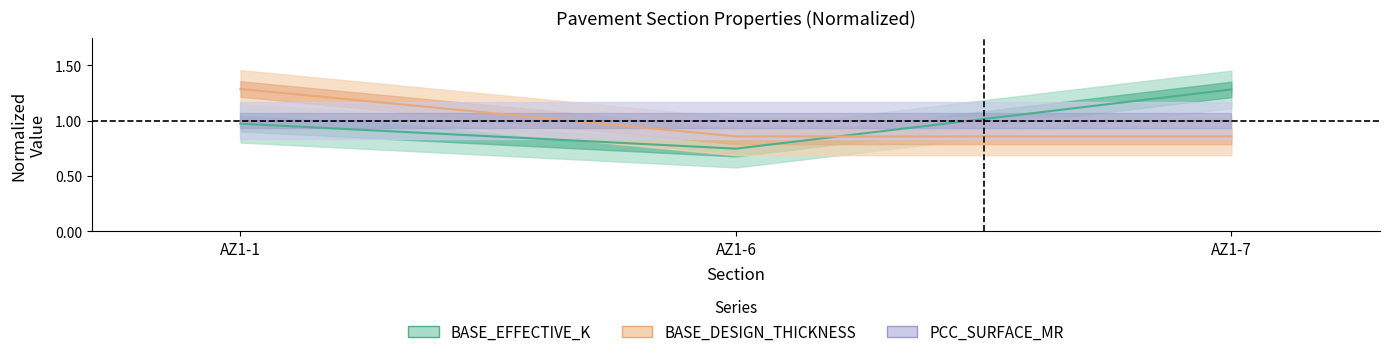

What is the average value of the BASE_EFFECTIVE_K series?

1.0